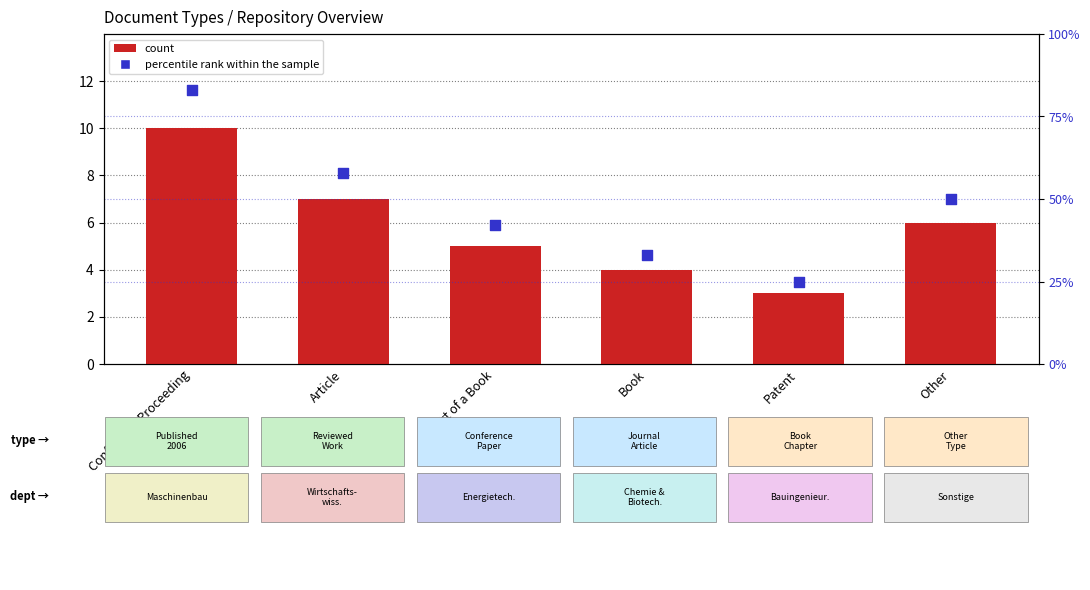

What are all the series names shown in the legend?

count, percentile rank within the sample